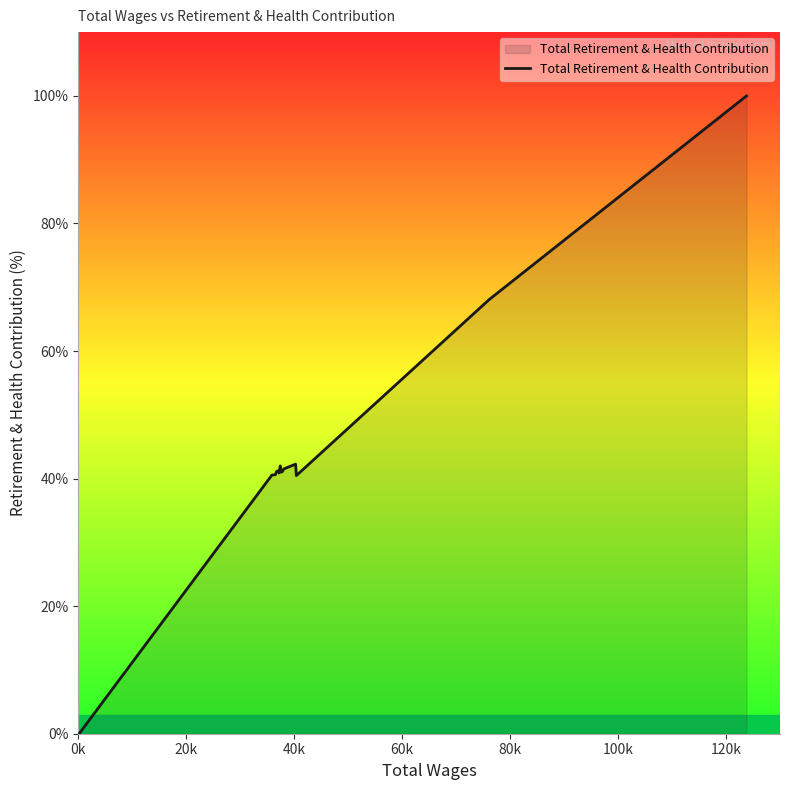

What is the greatest value displayed?

100.0